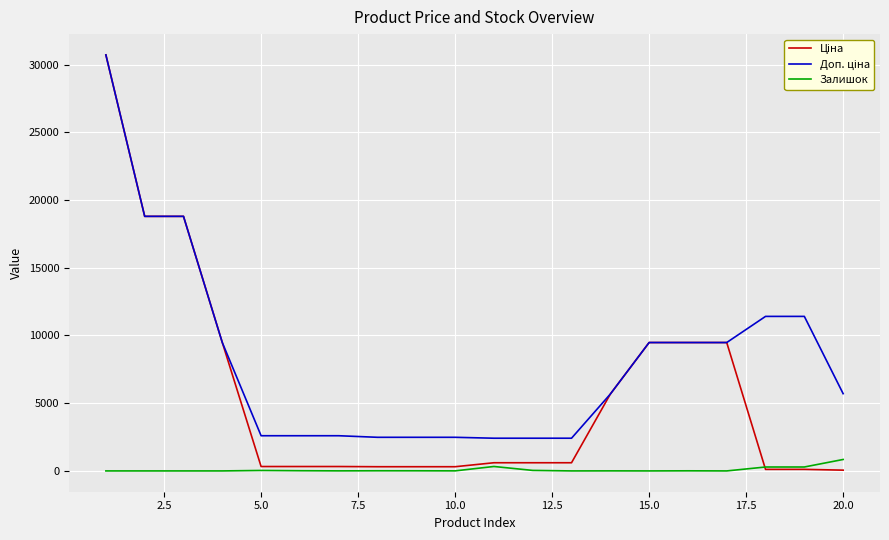

What is the maximum value shown in the chart?

30717.1